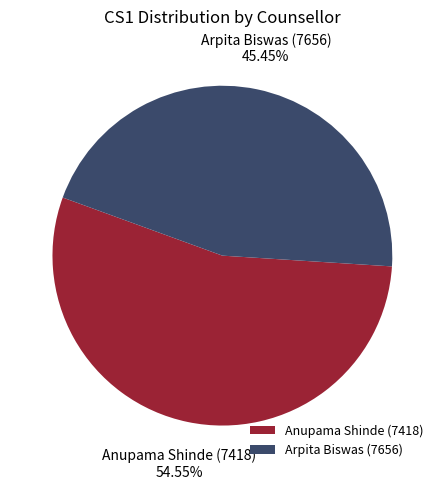

What is the total percentage of Anupama Shinde (7418) and Arpita Biswas (7656)?

100.0%